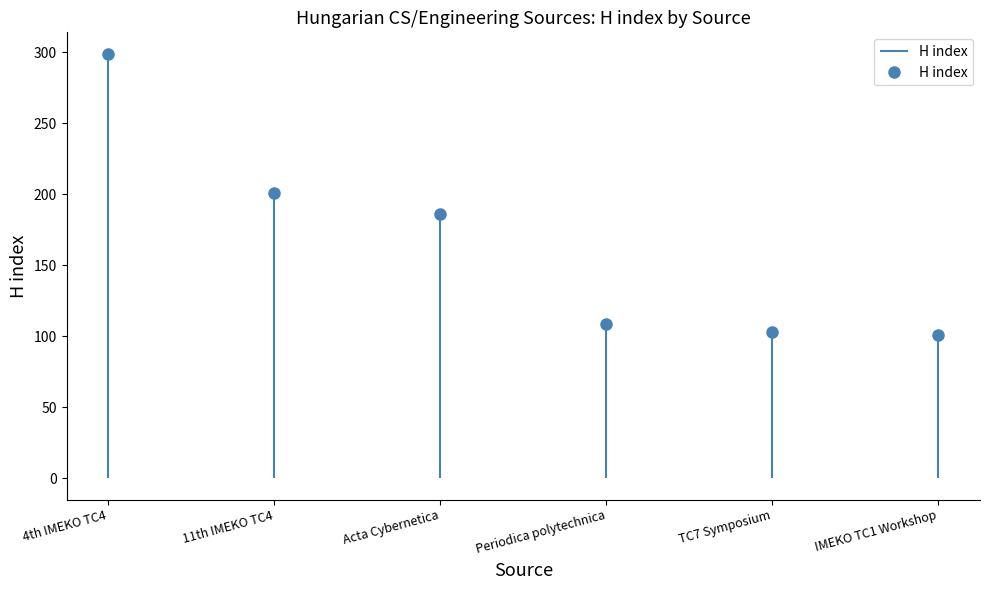

Count the number of values greater than 186.

2